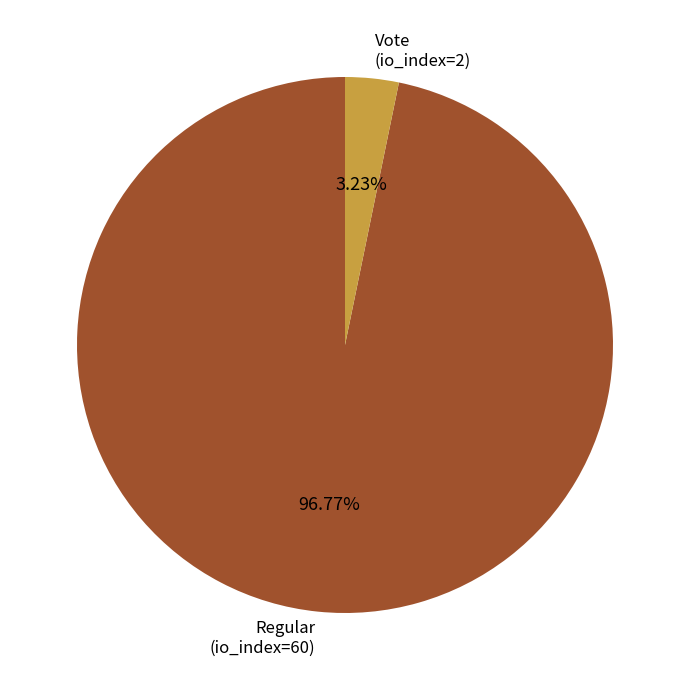

Is there a majority slice in this chart?

Yes